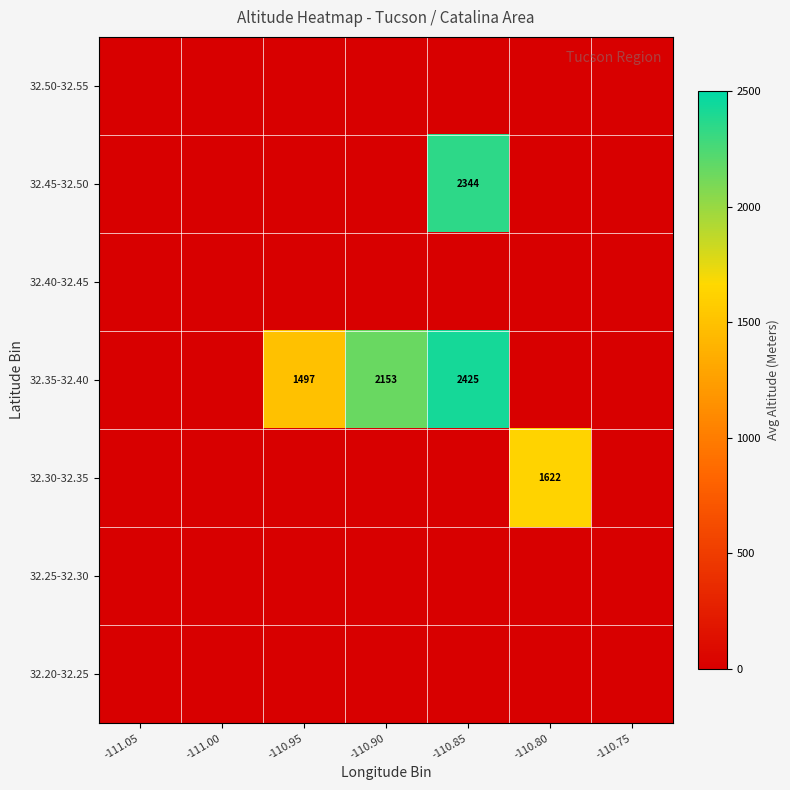

What is the difference between the 32.35-32.40 values at -110.90 and -110.95?

656